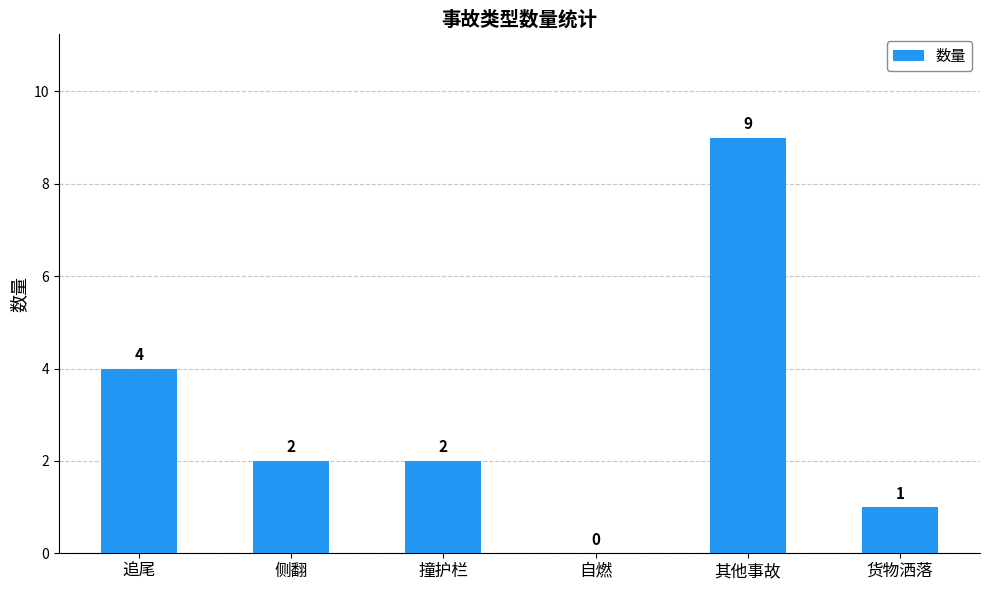

Reading left to right, list all the values displayed in this chart.

追尾=4	侧翻=2	撞护栏=2	自燃=0	其他事故=9	货物洒落=1